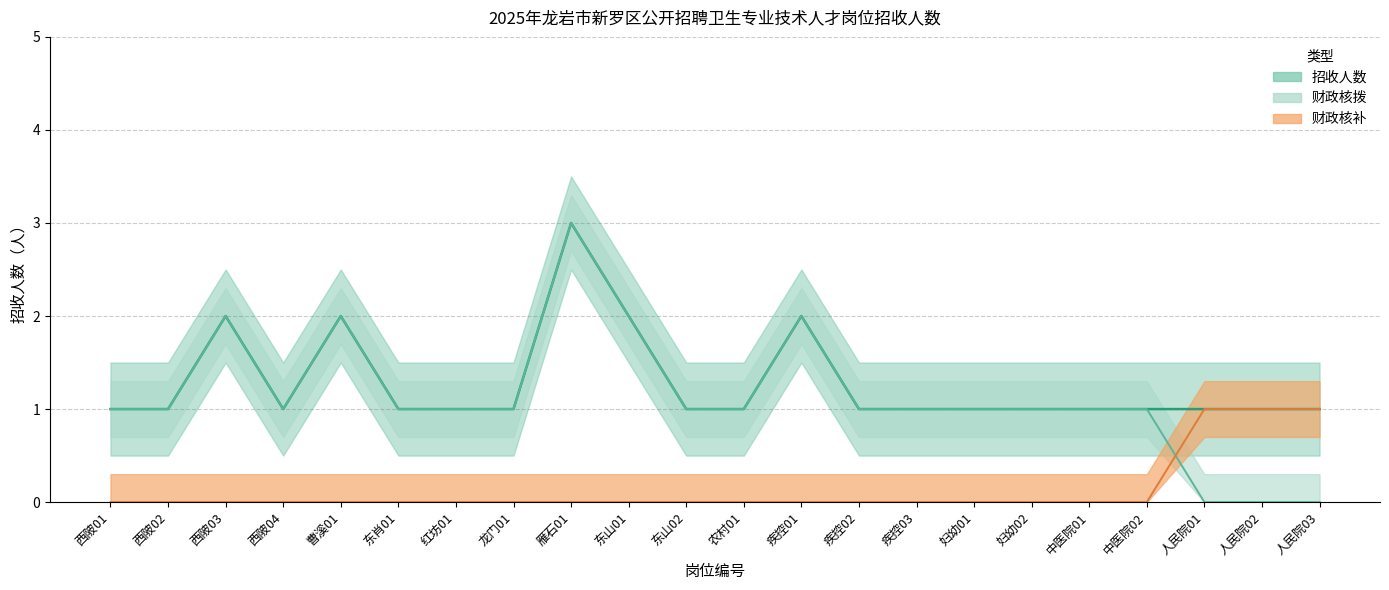

The value of 财政核补 at 西陂01 is 1. True or false?

False